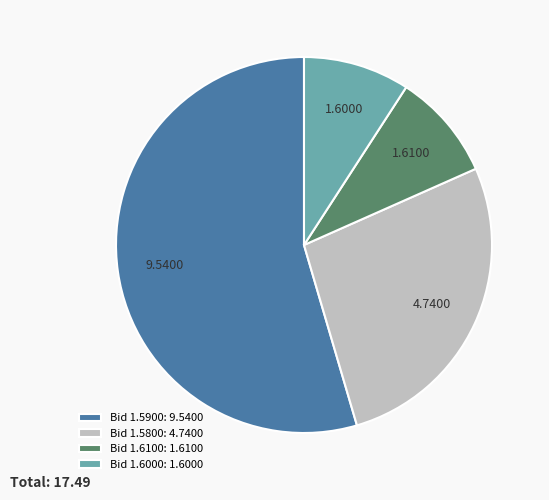

Is the sum of Bid 1.6000: 1.6000 and Bid 1.5900: 9.5400 greater than half?

Yes